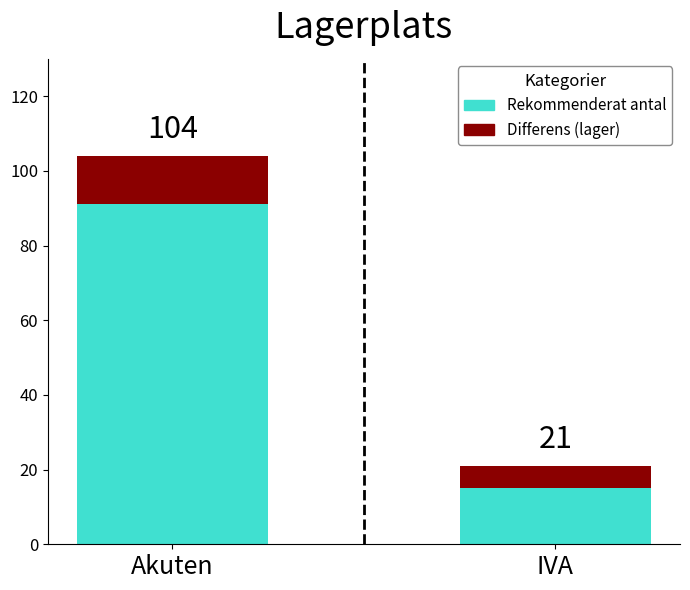

What are all the series names shown in the legend?

Rekommenderat antal, Differens (lager)